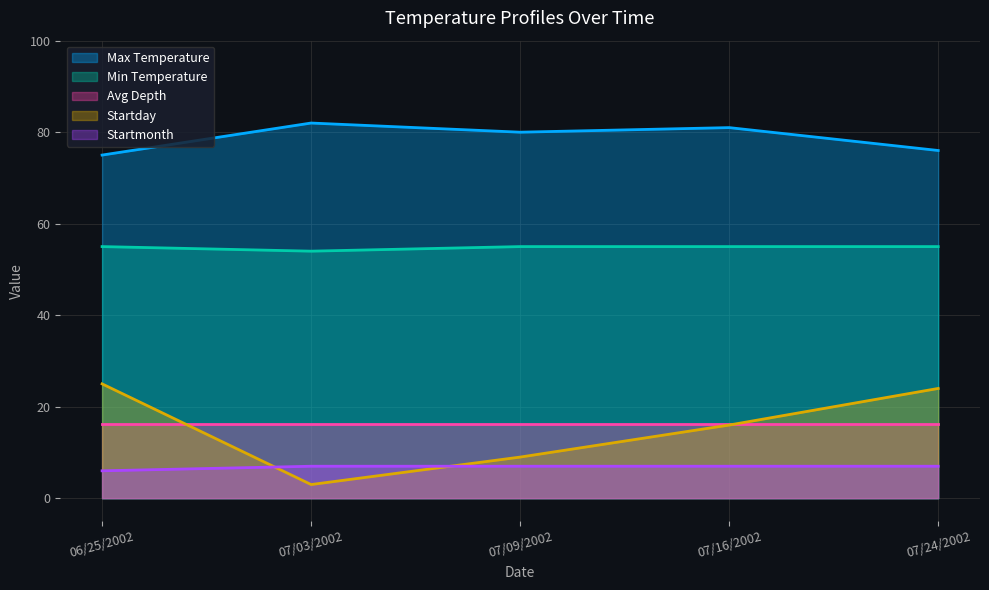

Rank the categories by Min Temperature value from highest to lowest.

06/25/2002, 07/09/2002, 07/16/2002, 07/24/2002, 07/03/2002